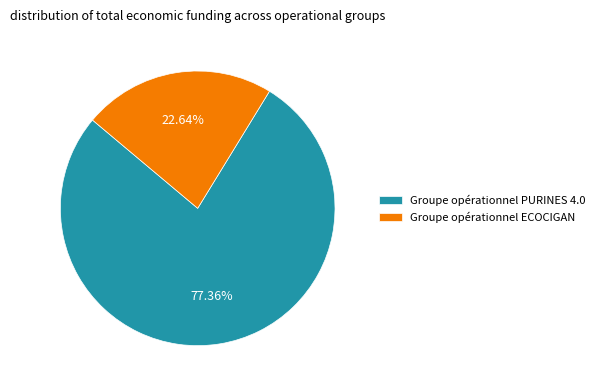

Which category has the smallest portion of the pie?

Groupe opérationnel ECOCIGAN